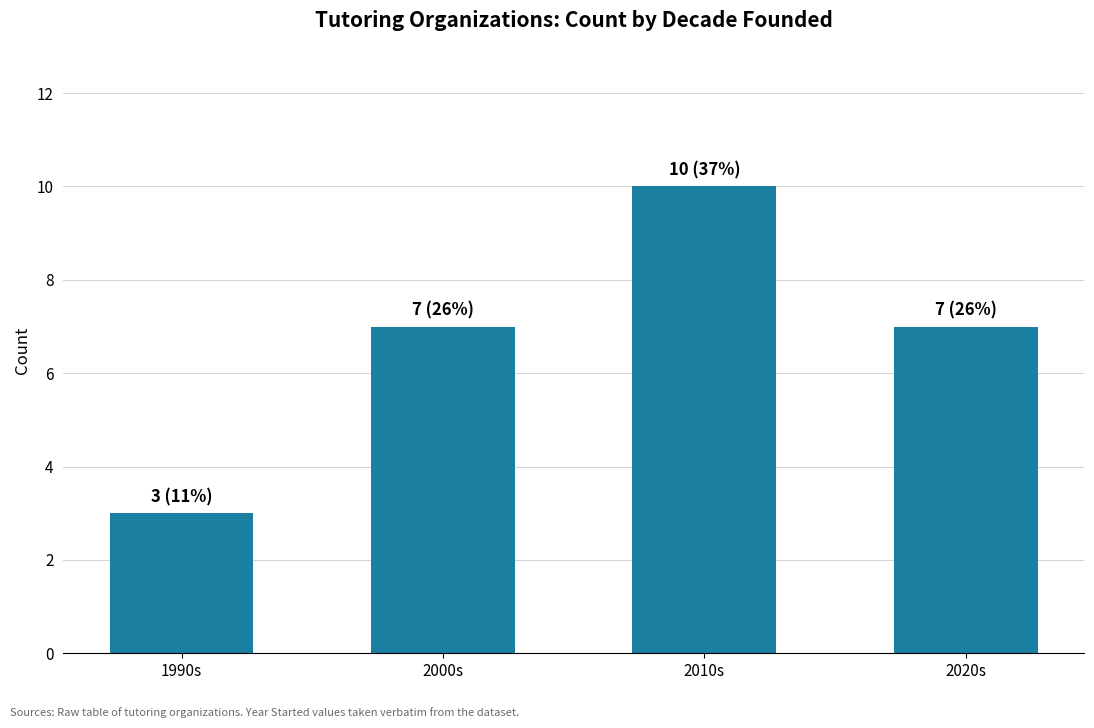

The chart shows a value of 10 at 2010s. True or false?

True